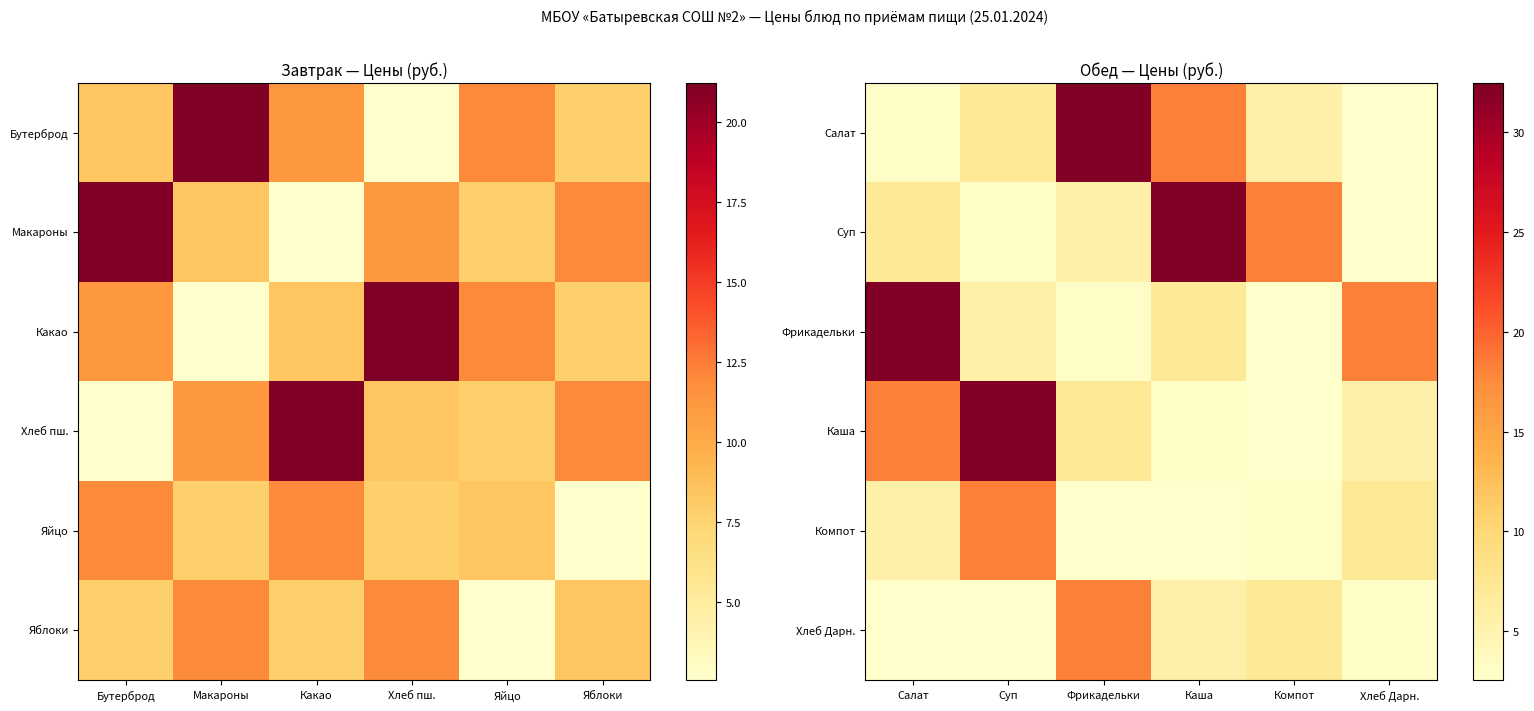

What is the difference between the maximum and minimum values in the Салат series?

29.9